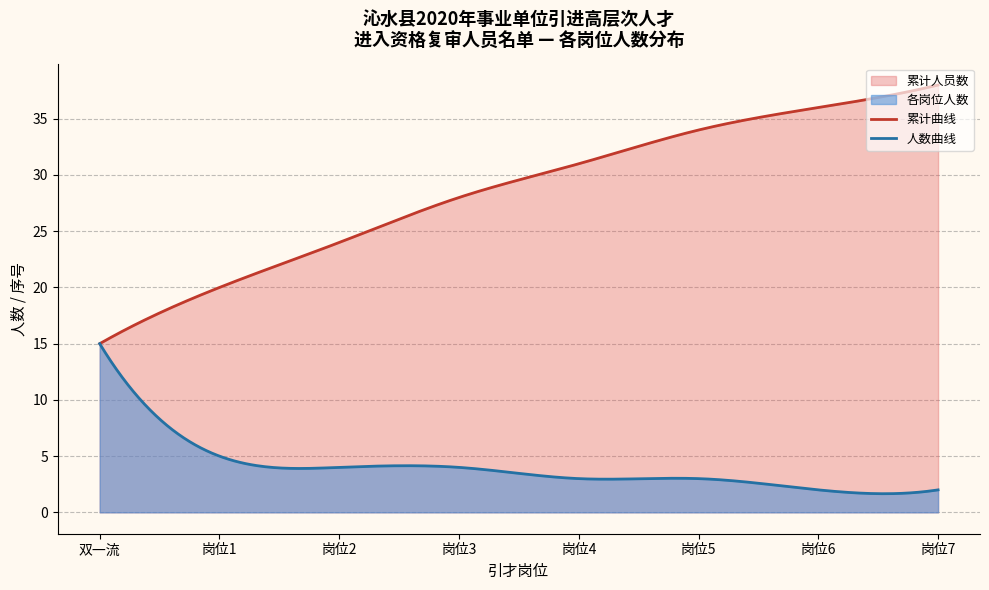

Which series has the largest total across all categories?

累计曲线